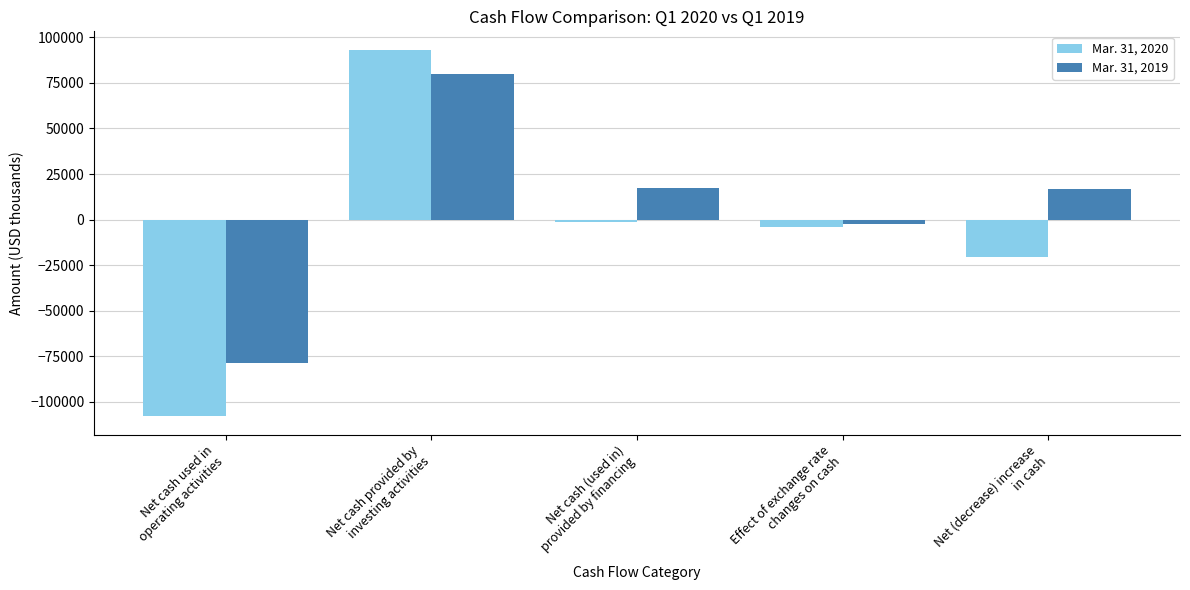

Rank the series by their average value, from lowest to highest.

Mar. 31, 2020, Mar. 31, 2019